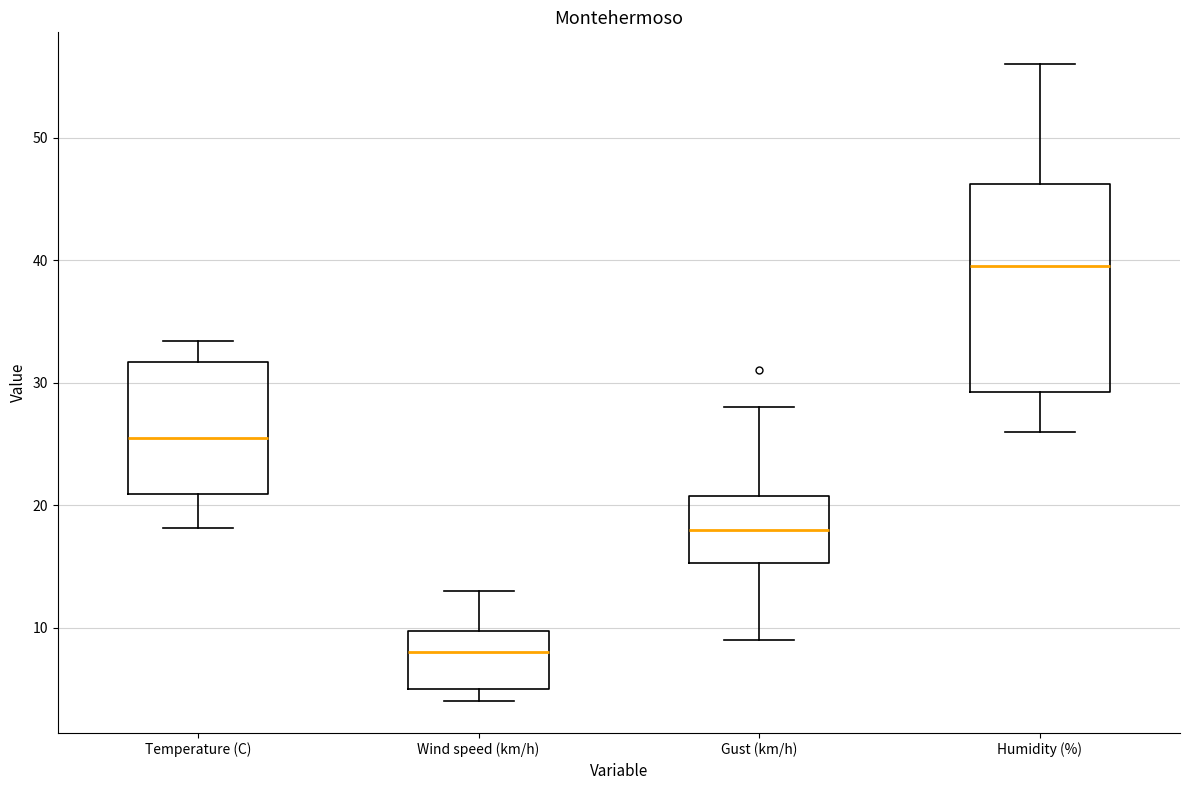

Reading left to right, read every box against the y-axis: the position of its median line, the range the box covers, and the ends of its whiskers. The values are not printed on the chart, so give them approximately, as read against the axis.

Temperature (C): median 25, box 21 to 32, whiskers 18 to 33
Wind speed (km/h): median 8, box 5 to 10, whiskers 4 to 13
Gust (km/h): median 18, box 15 to 21, whiskers 9 to 28
Humidity (%): median 40, box 29 to 46, whiskers 26 to 56